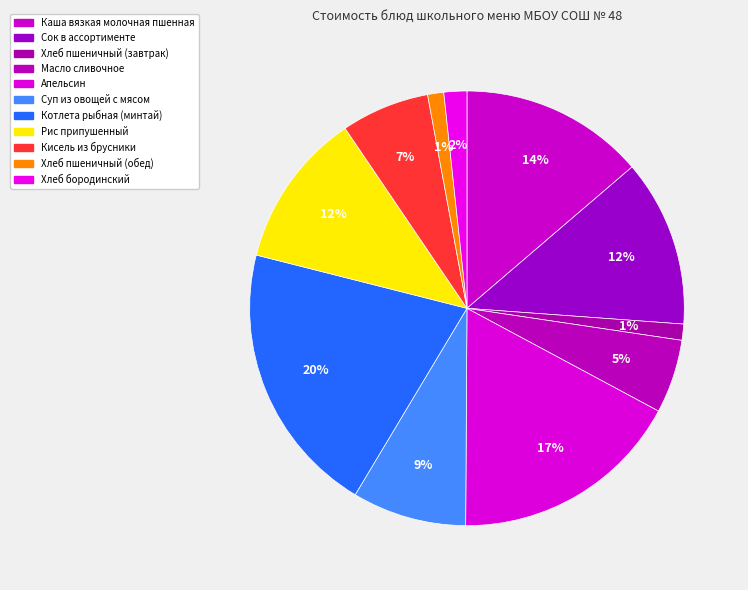

What percentage is the Хлеб пшеничный (завтрак) slice, to the nearest percent?

1%